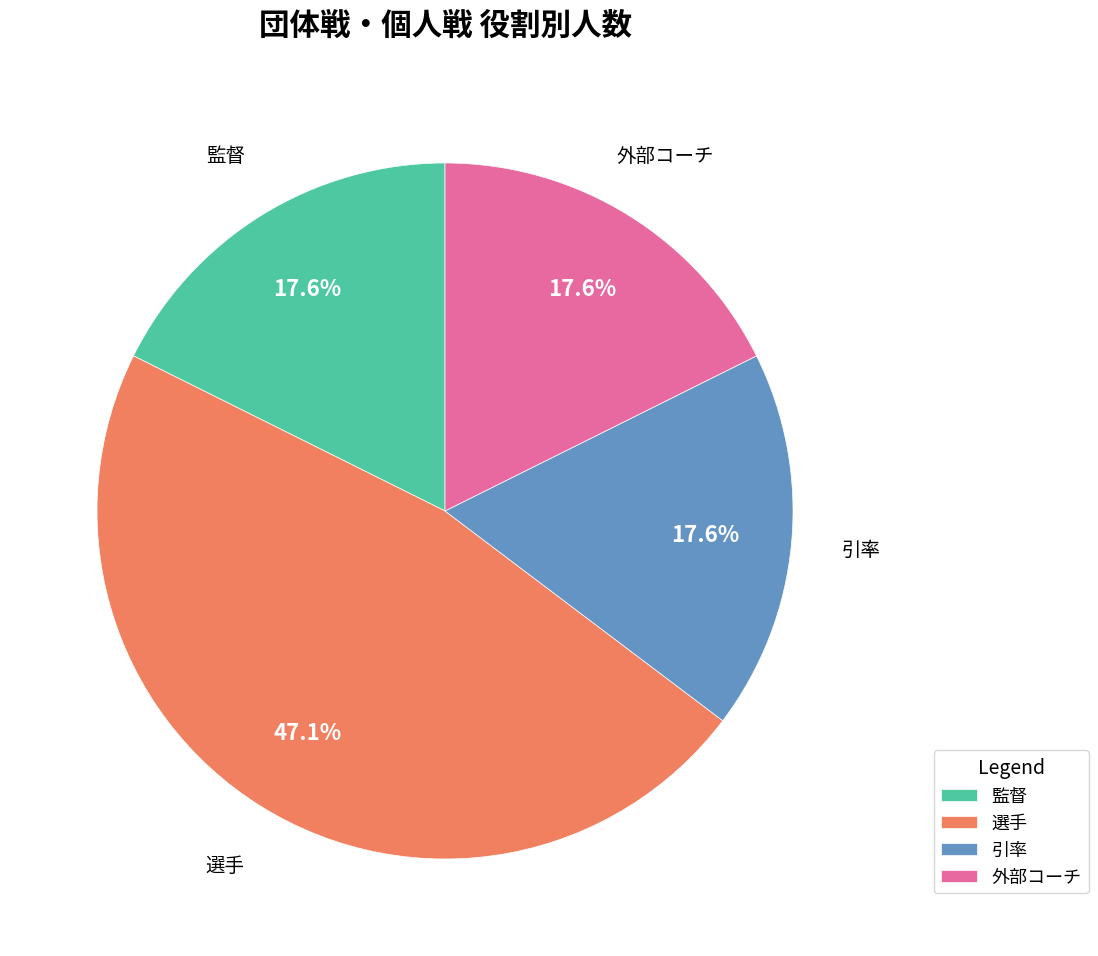

Between 選手 and 外部コーチ, which is larger?

選手